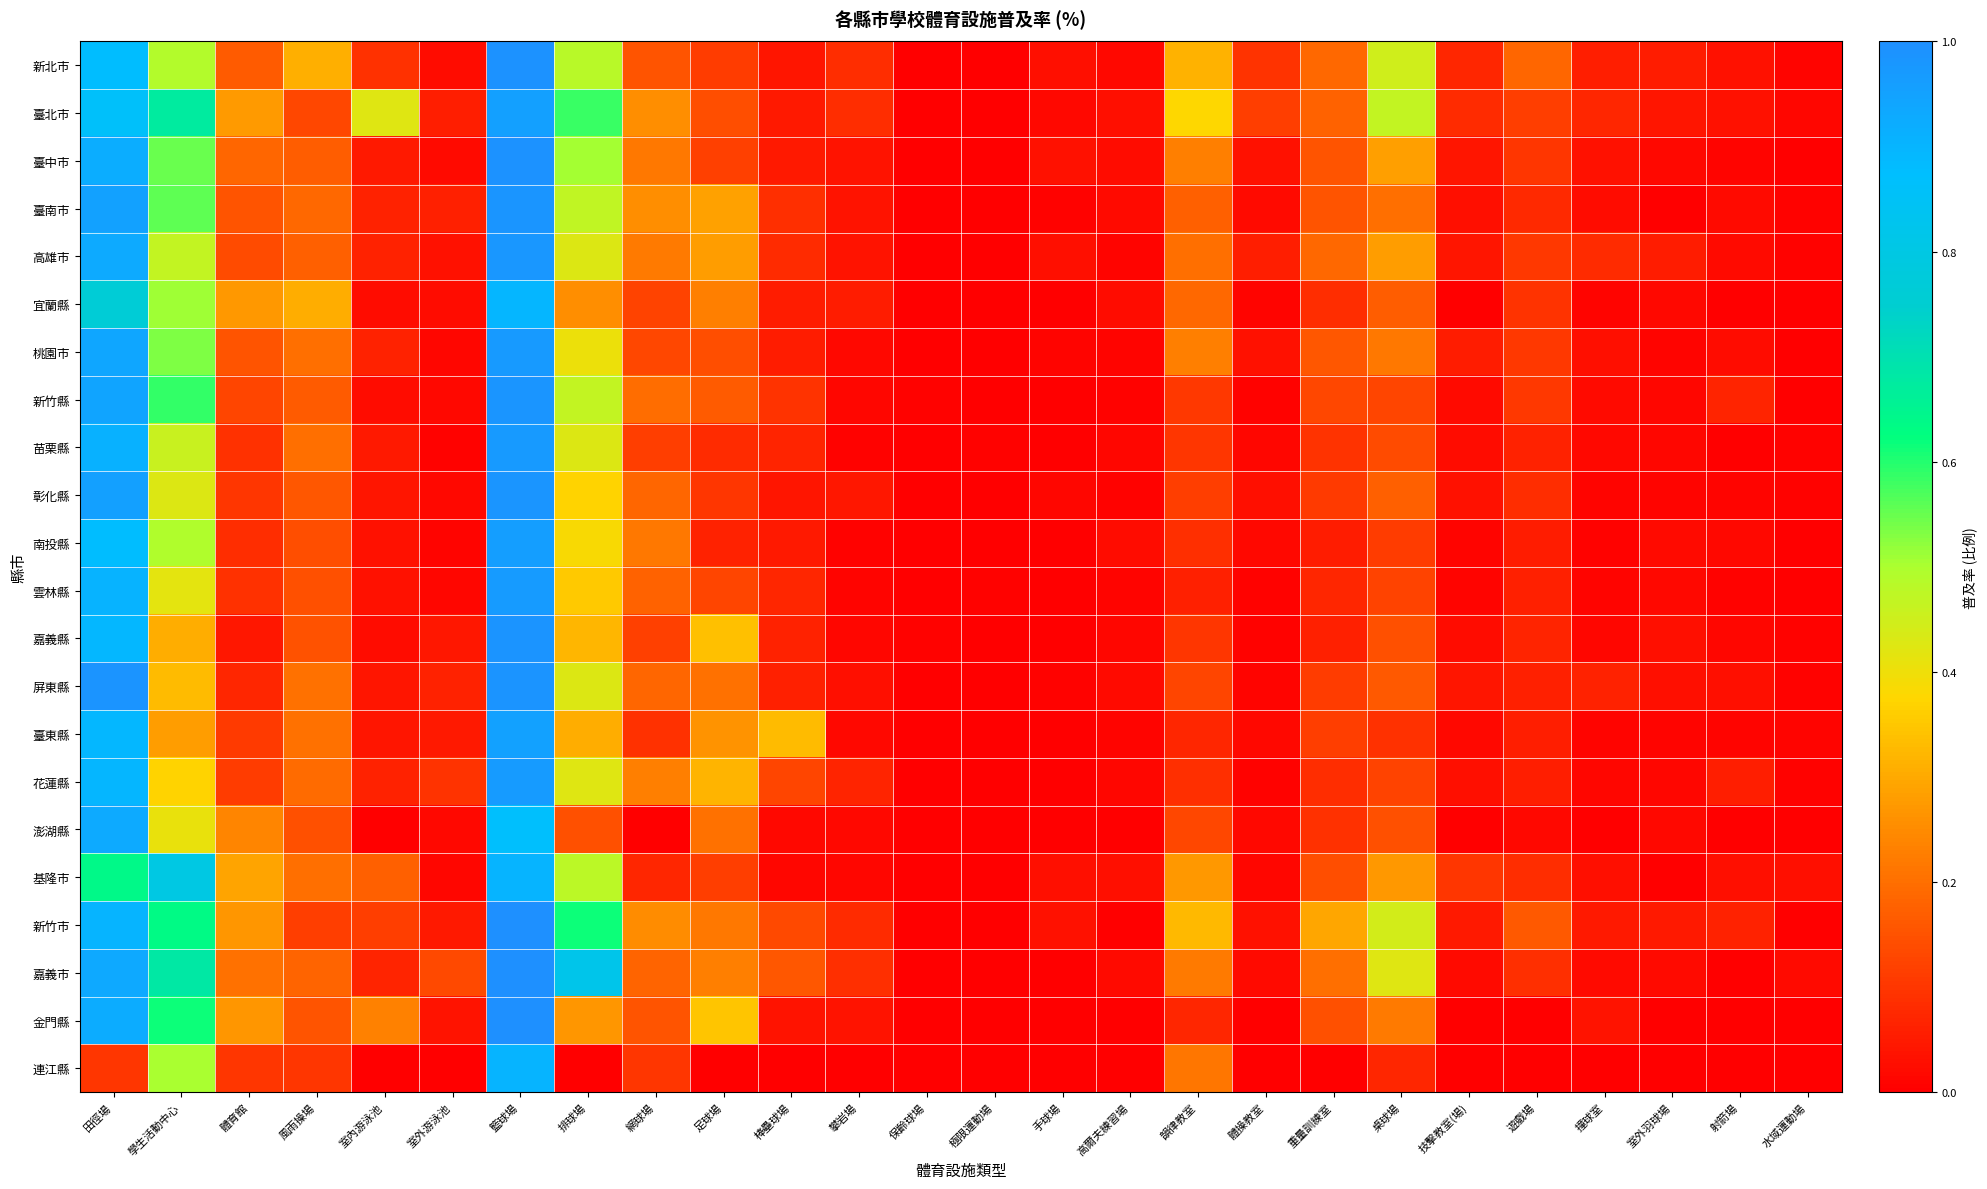

Count the number of data series in this chart.

22